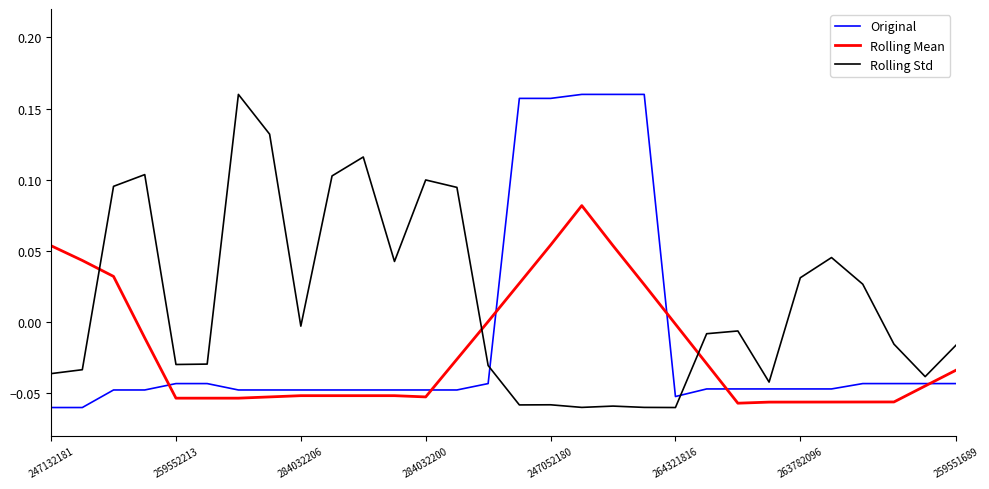

How many values in the Rolling Std series are below 0?

18